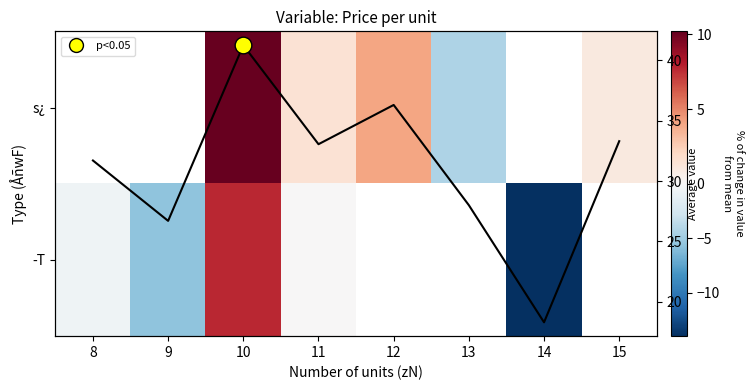

How many data points in s¿ are above 1?

4